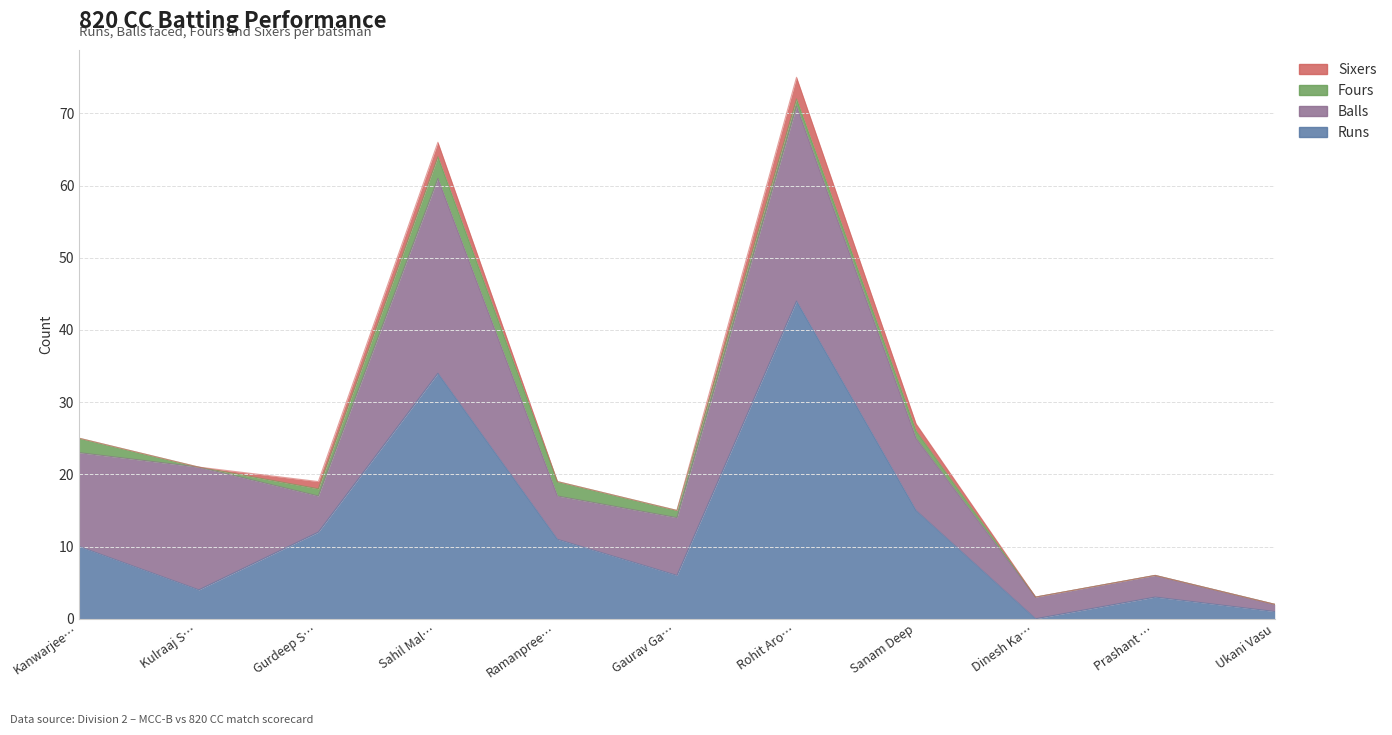

Which has a higher value, Kulraaj Singh Matharu or Sahil Malhotra?

Sahil Malhotra